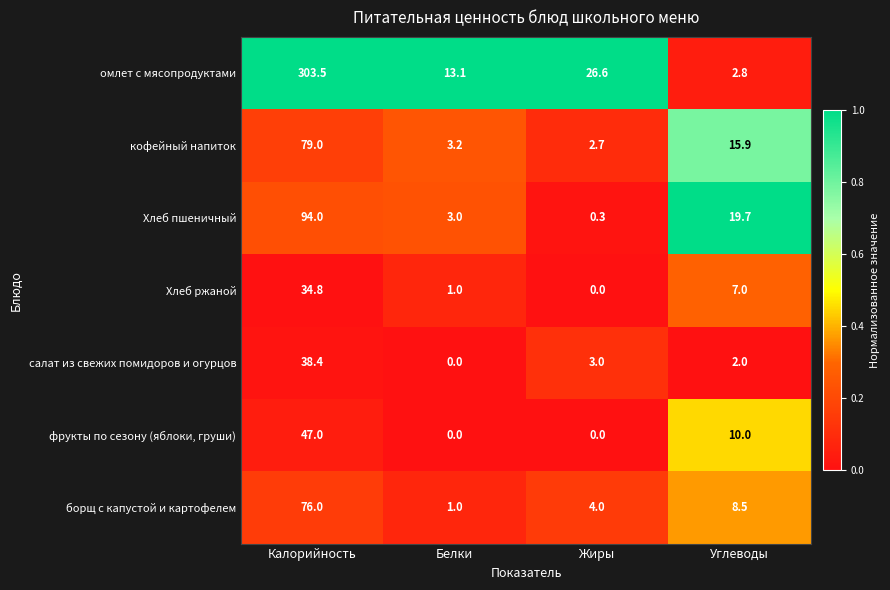

Between Белки and Жиры, which series saw the biggest shift?

омлет с мясопродуктами